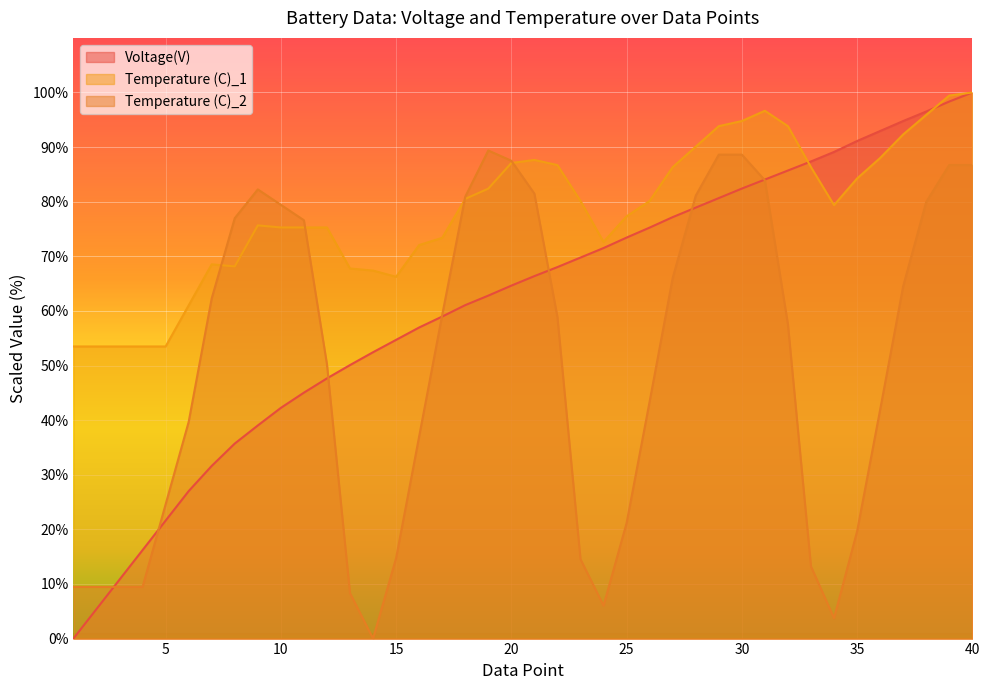

How many lines are shown in the chart?

3